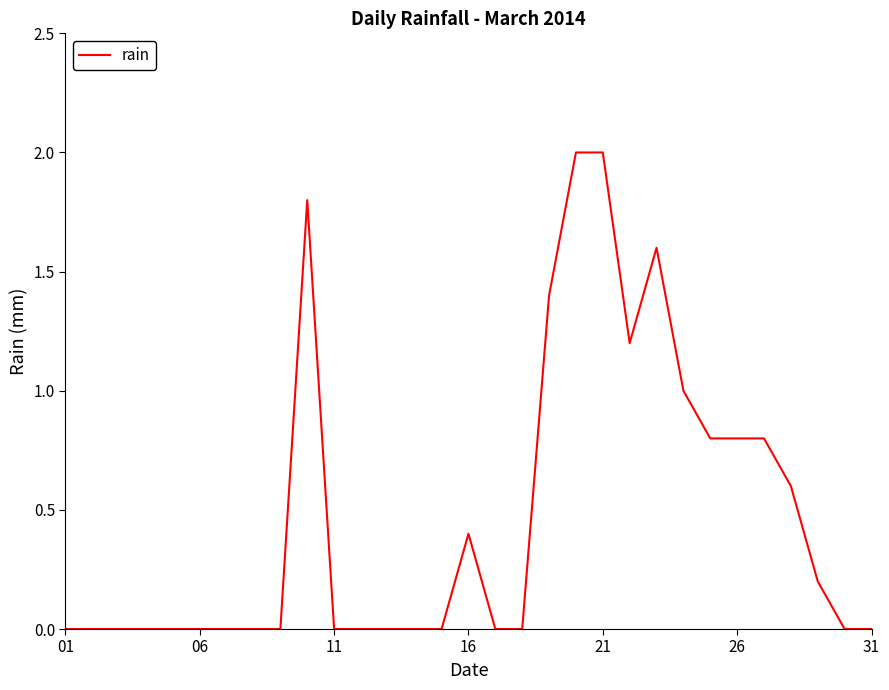

What is the maximum value shown in the chart?

2.0